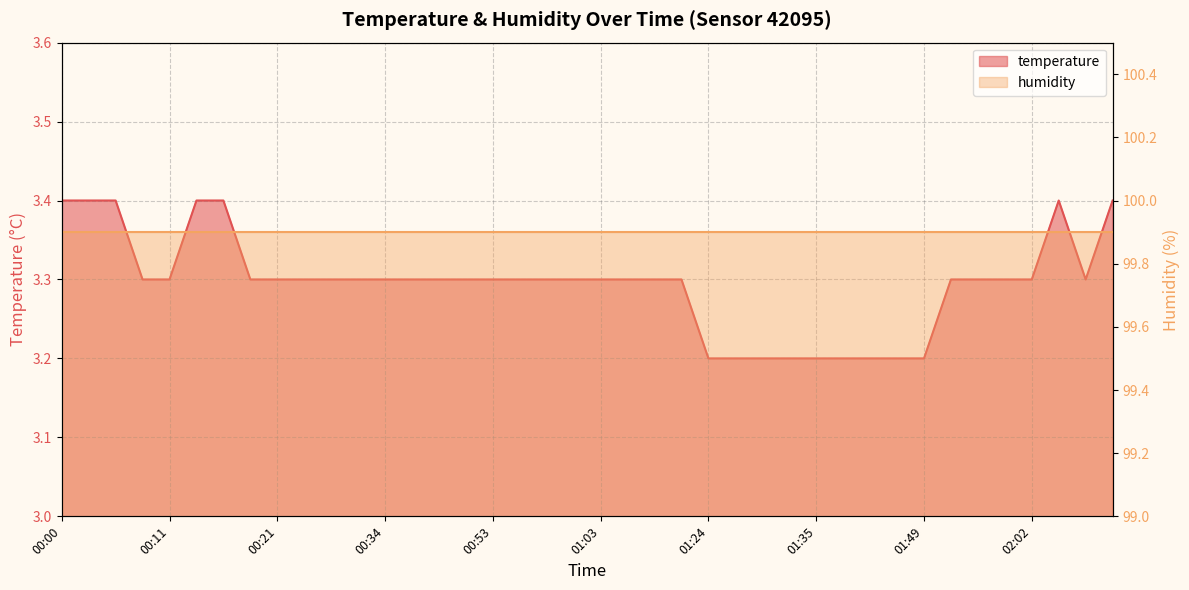

Which category has the highest value across all series?

00:00